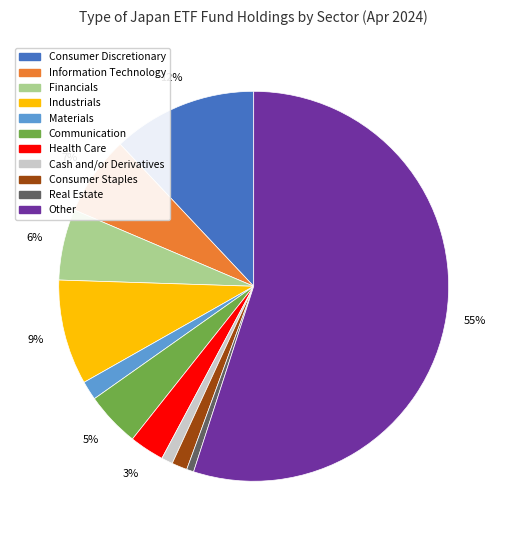

Count the number of slices in the pie.

11